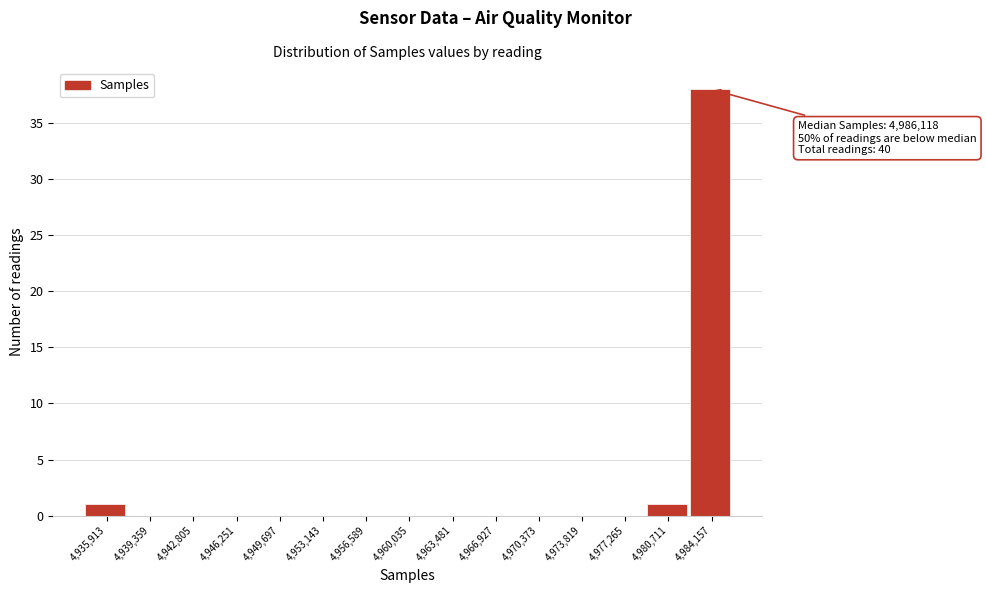

Reading right to left, extract all data points from this chart.

4,984,157=38	4,980,711=1	4,977,265=0	4,973,819=0	4,970,373=0	4,966,927=0	4,963,481=0	4,960,035=0	4,956,589=0	4,953,143=0	4,949,697=0	4,946,251=0	4,942,805=0	4,939,359=0	4,935,913=1